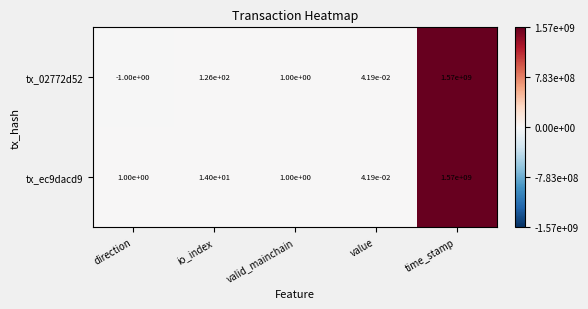

At which label is tx_02772d52 closest to 784999999?

io_index